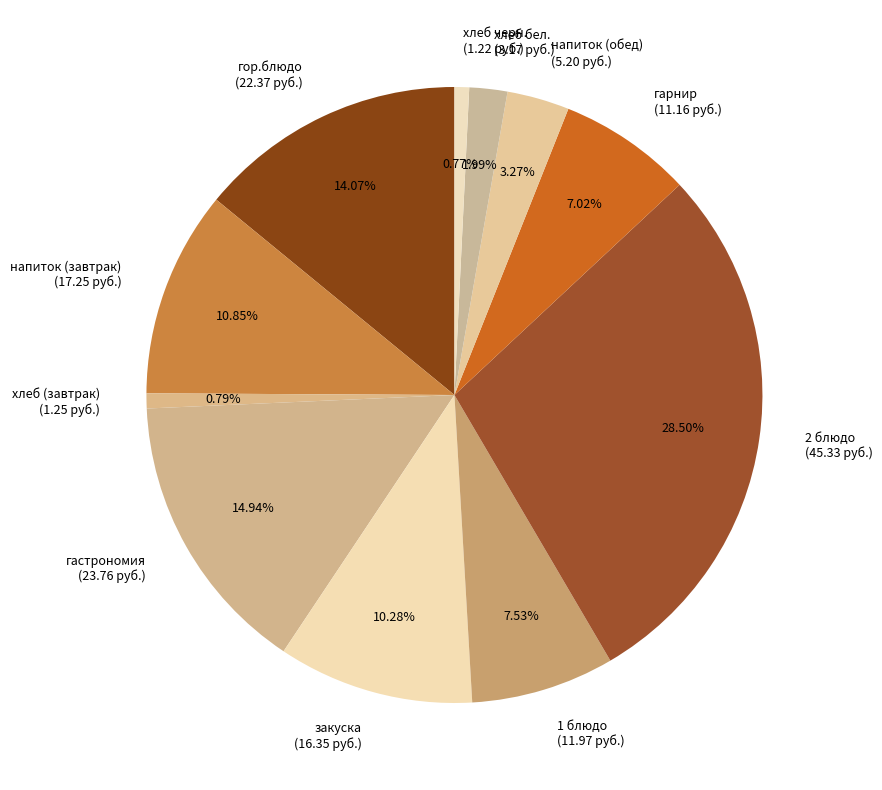

How many slices are in this pie chart?

11